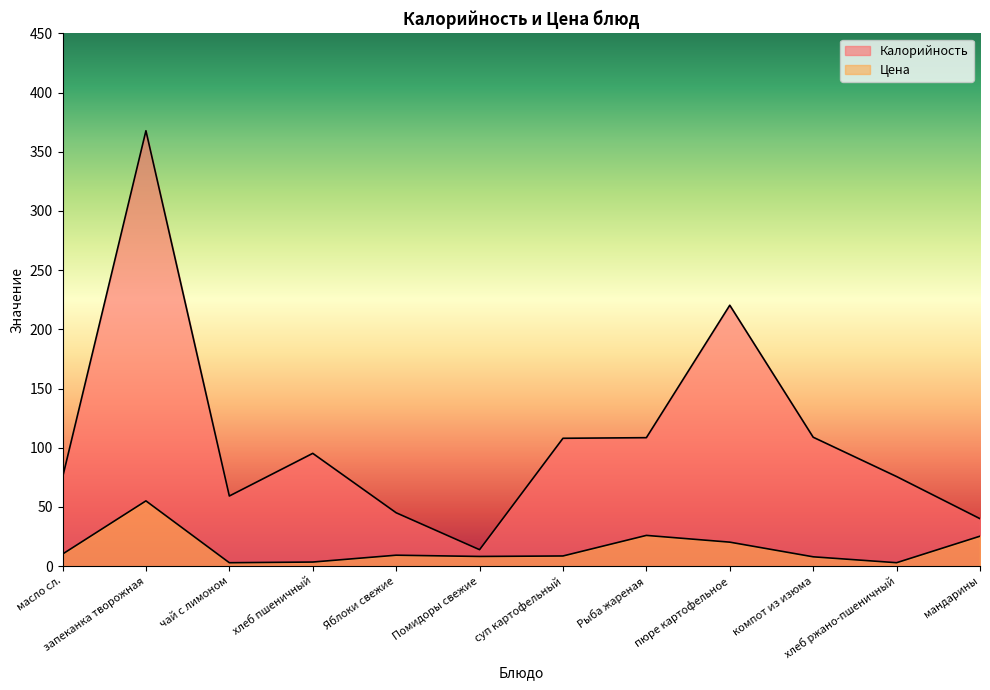

What is the value of the Цена point at the 1st from the left?

10.1